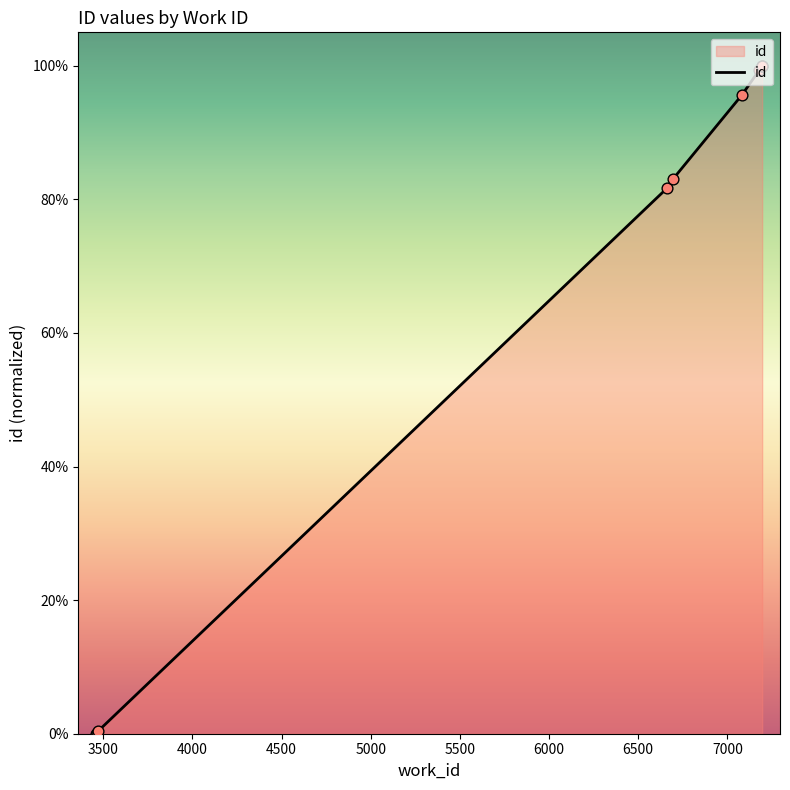

Between 6000 and 4500, which is larger?

6000